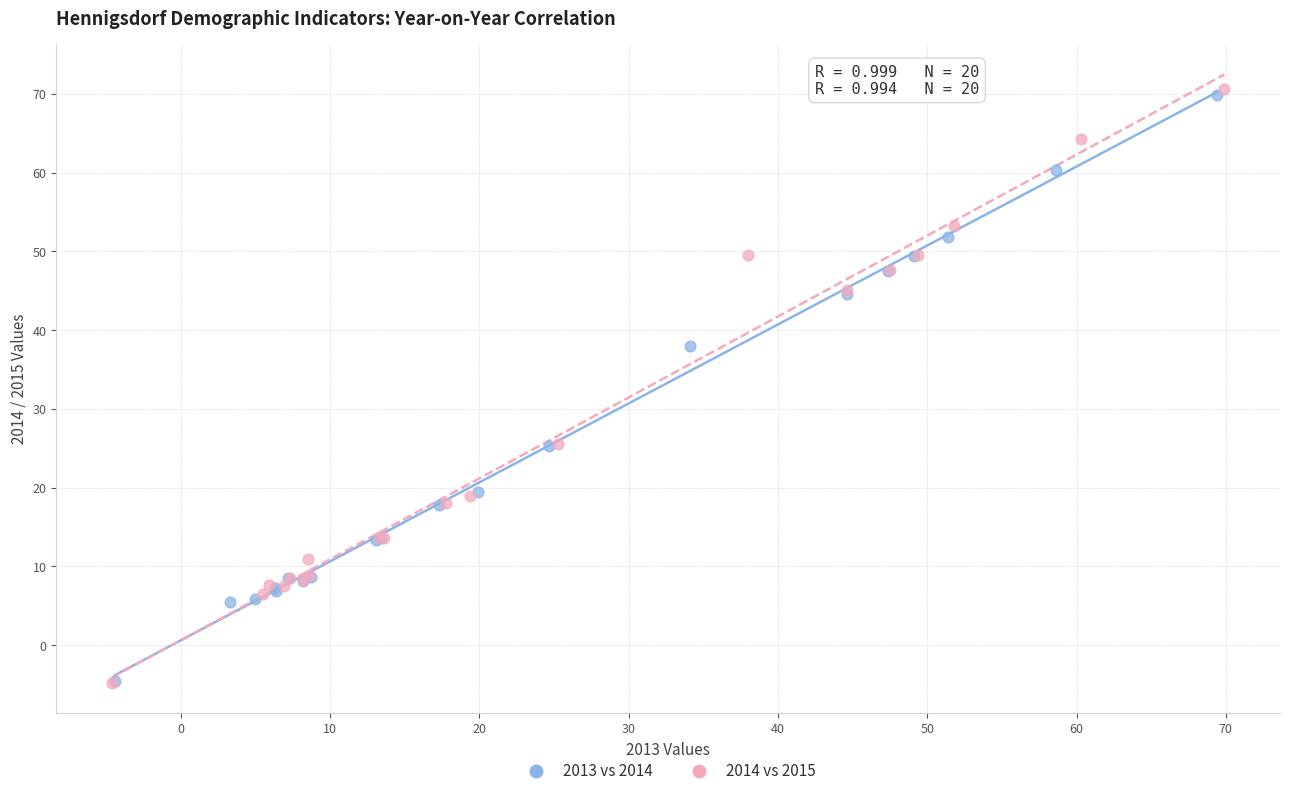

What are all the series names shown in the legend?

2013 vs 2014, 2014 vs 2015